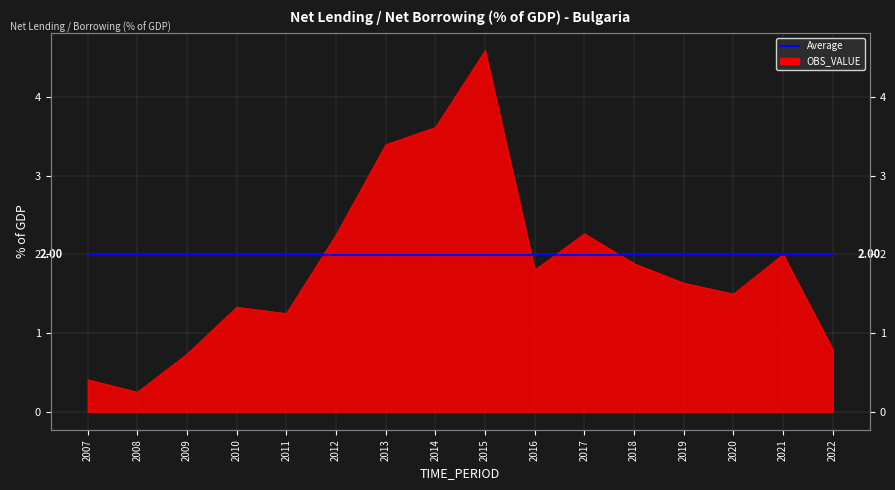

Which has a higher value, 2013 or 2022?

2013